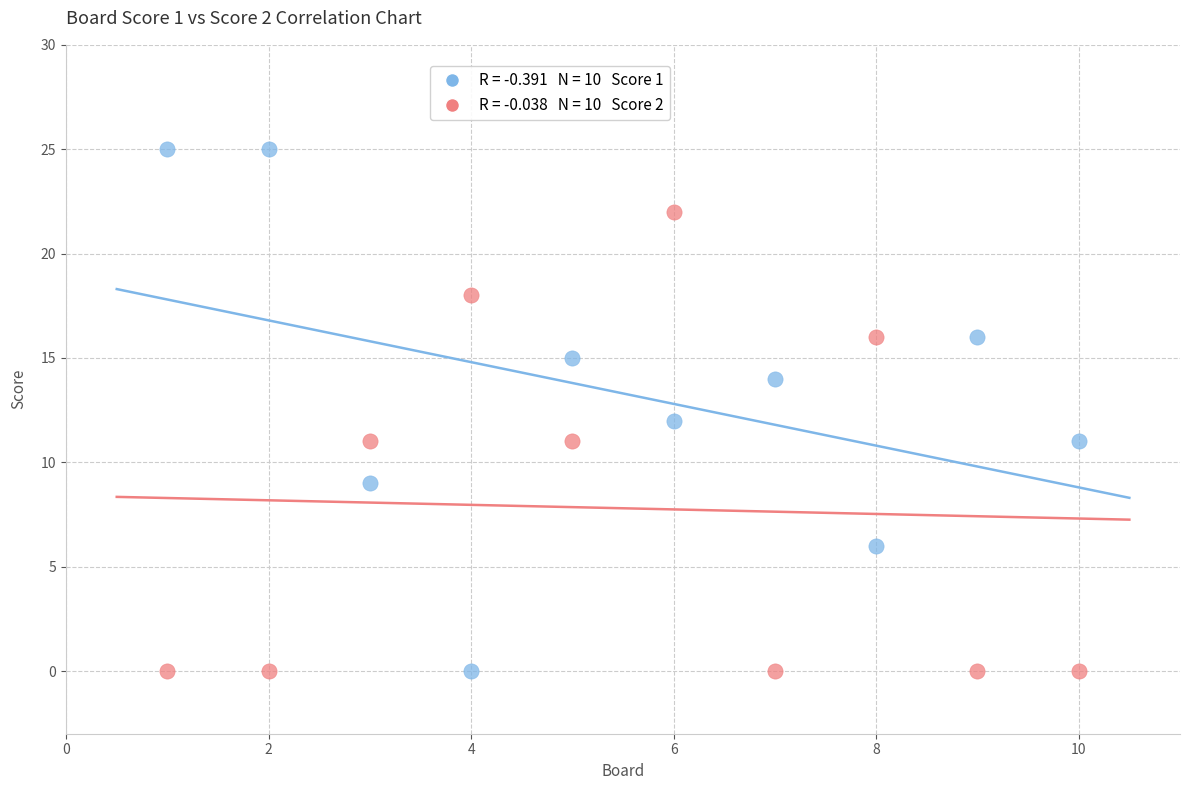

Across all data points, what is the range of Y values (max minus min)?

25